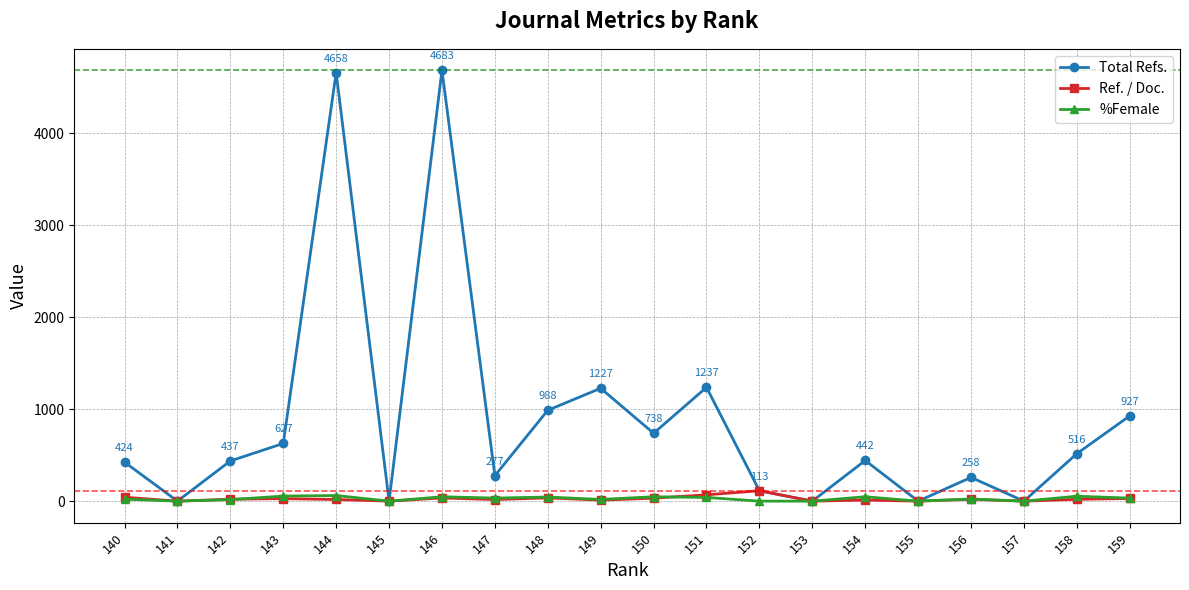

The value of Ref. / Doc. at 152 is 113.0. True or false?

True